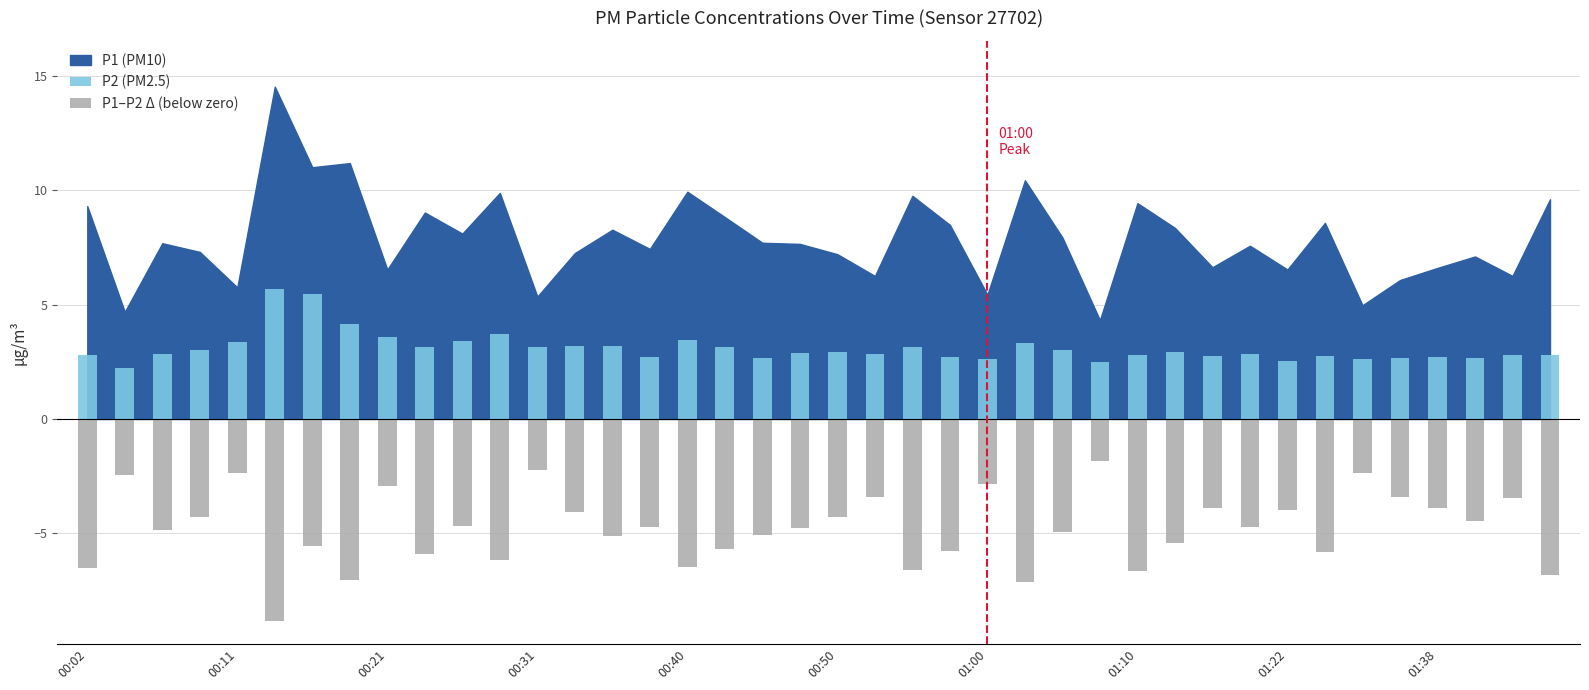

Does the chart contain stacked bars?

No